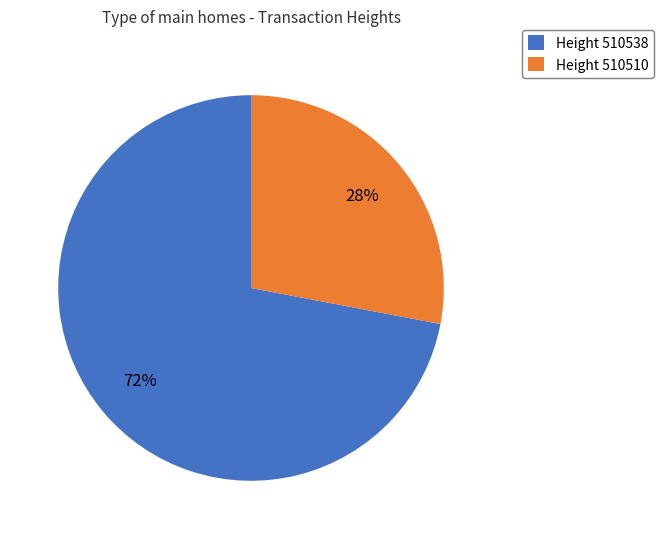

Which slice is the smallest?

Height 510510